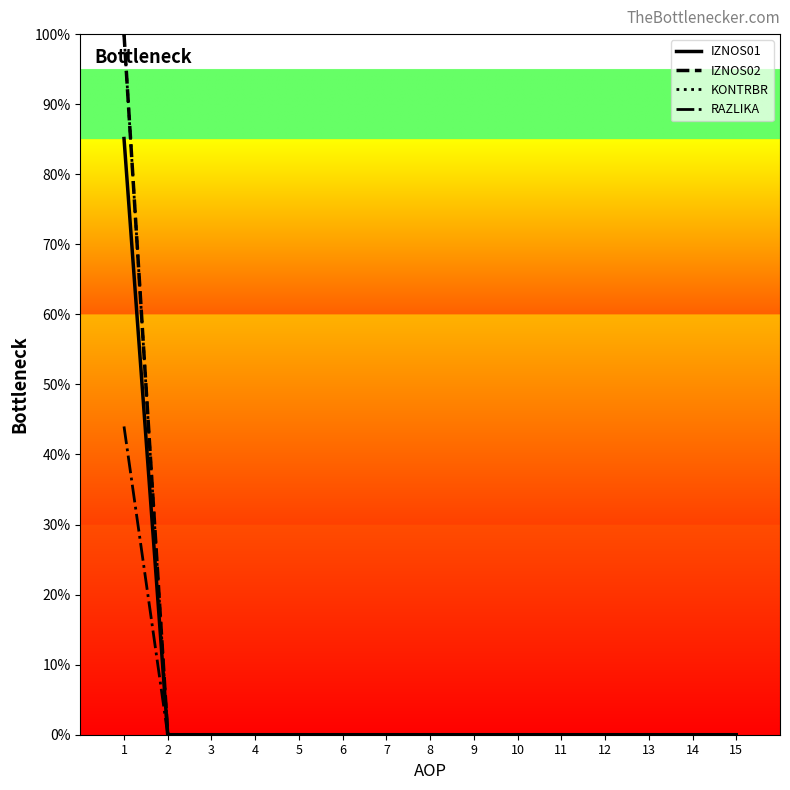

What is the sum of all RAZLIKA values?

44.0